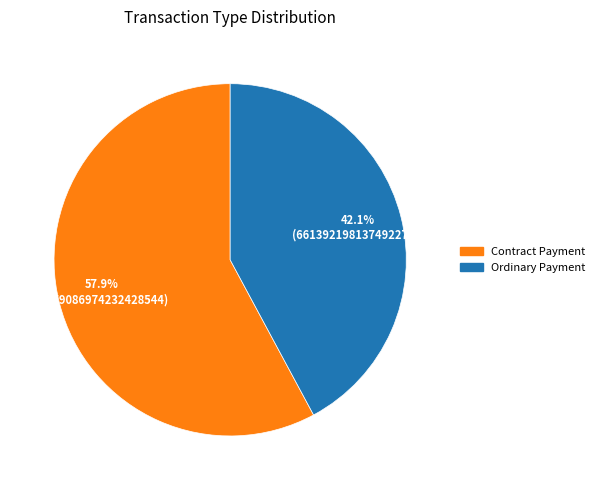

To the nearest percent, what is the combined percentage of Contract Payment and Ordinary Payment?

100%